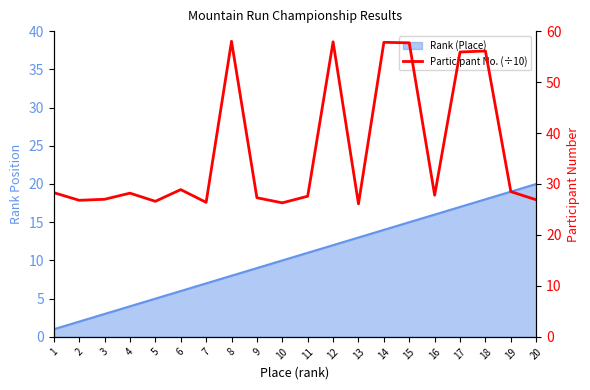

Where is the data nearest to the value 42?

6